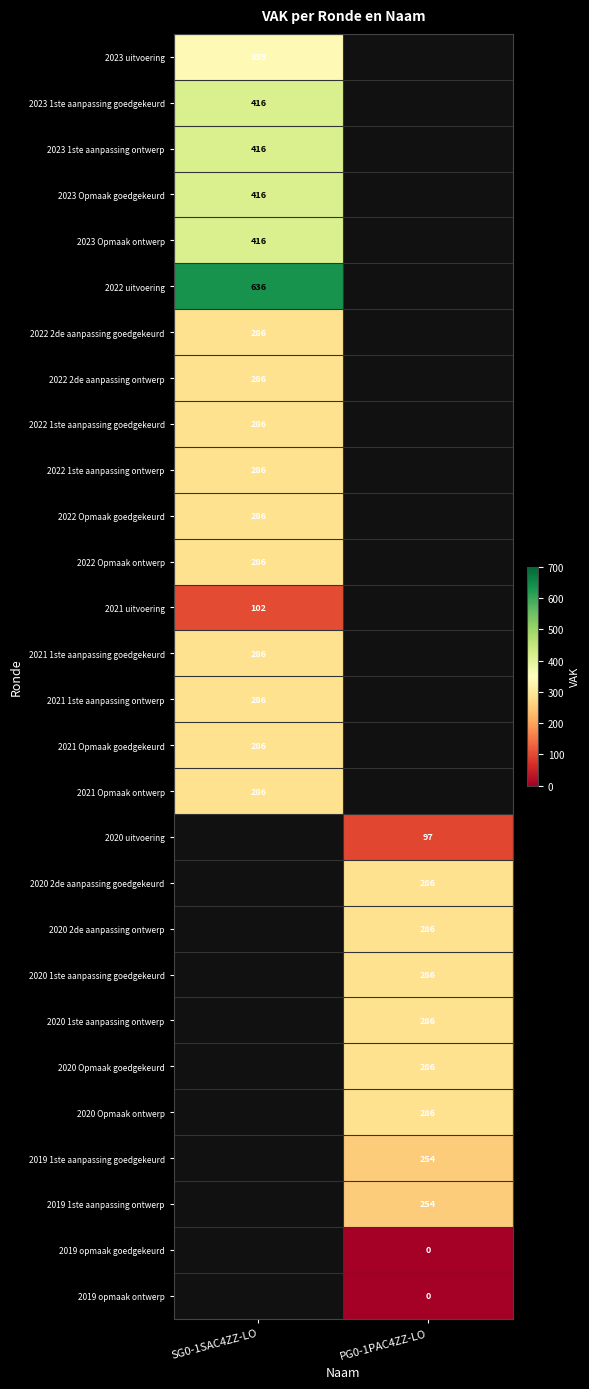

Is it true that 2020 2de aanpassing ontwerp equals 426 at PG0-1PAC4ZZ-LO?

False